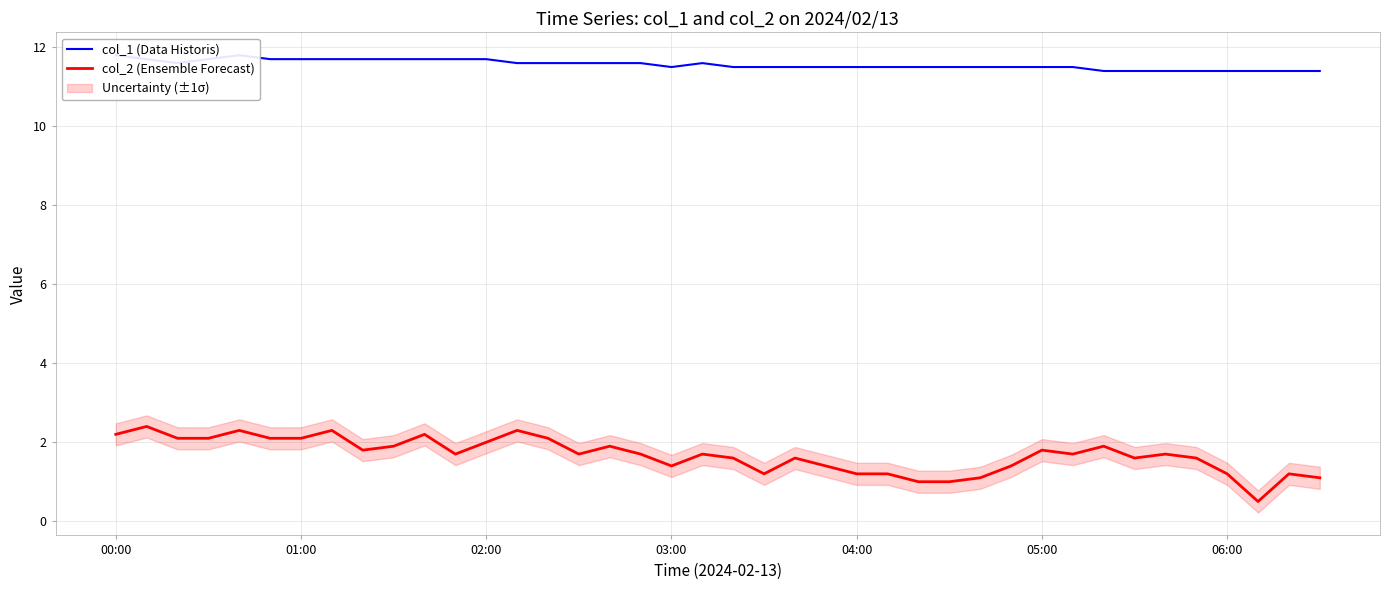

What is the average value of the col_2 (Ensemble Forecast) series?

1.7